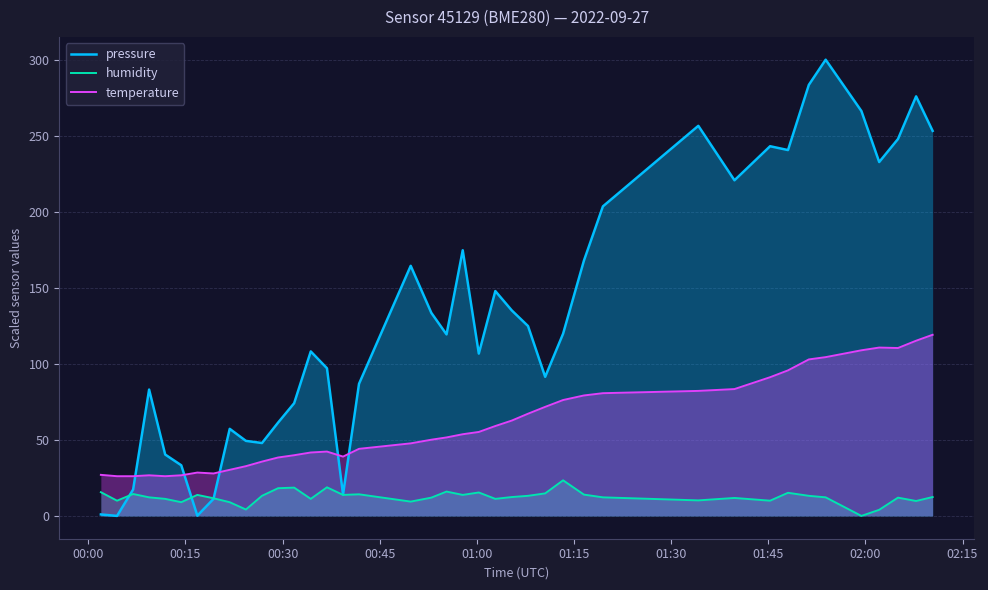

What is the minimum value for temperature?

26.1